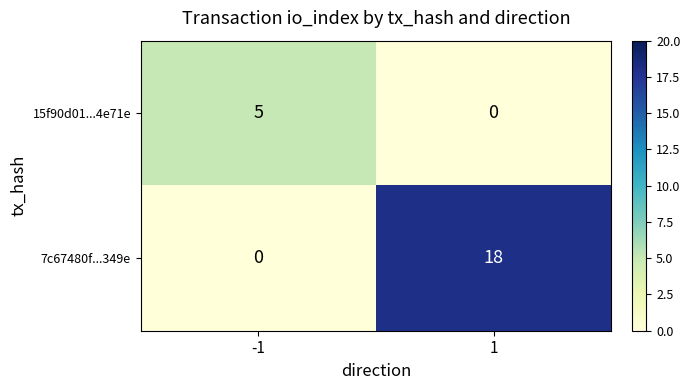

Reading left to right, transcribe all the data shown in this chart.

15f90d01...4e71e: 5	0
7c67480f...349e: 0	18